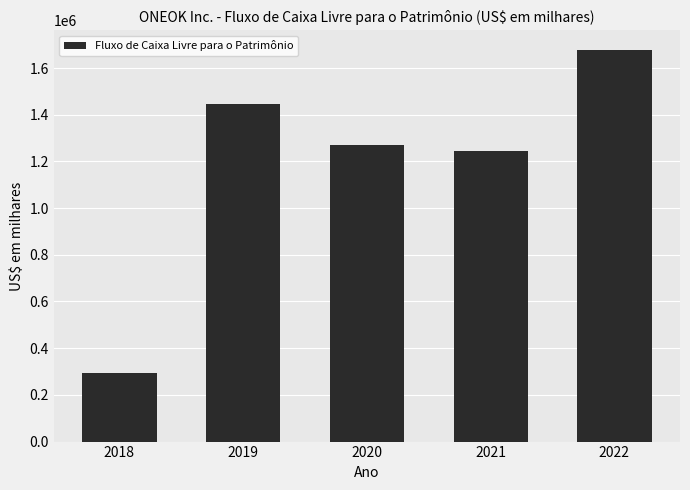

Does the chart contain stacked bars?

No